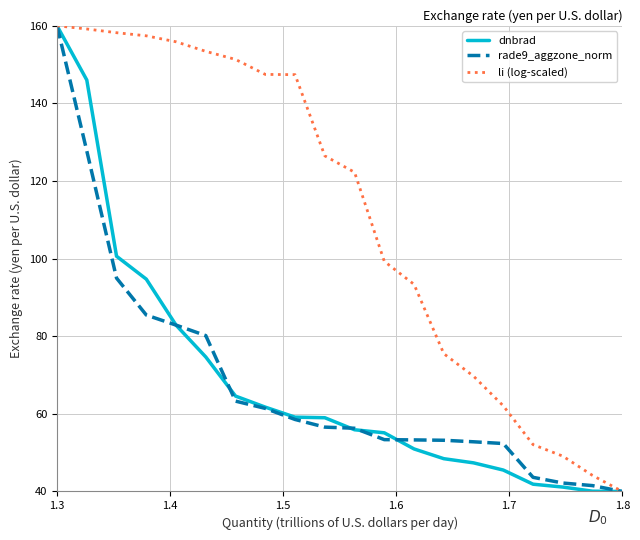

What is the minimum value for dnbrad?

40.0